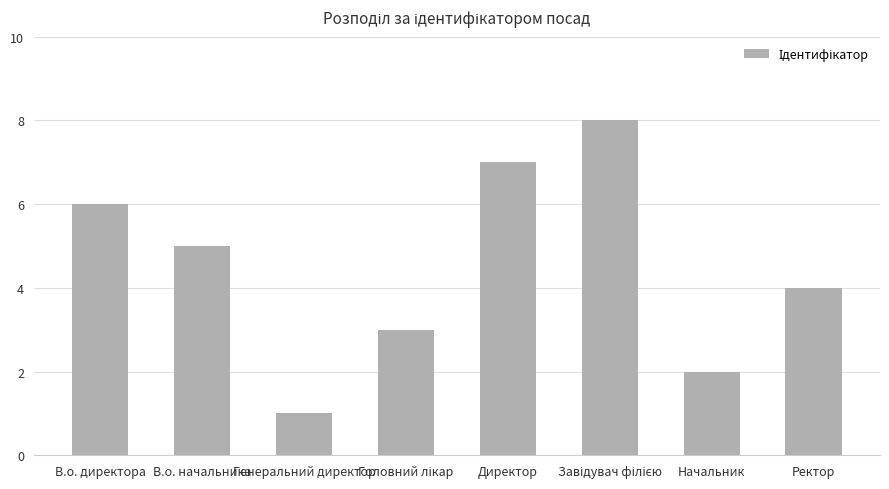

What is the label of the 2nd bar from the left?

В.о. начальника